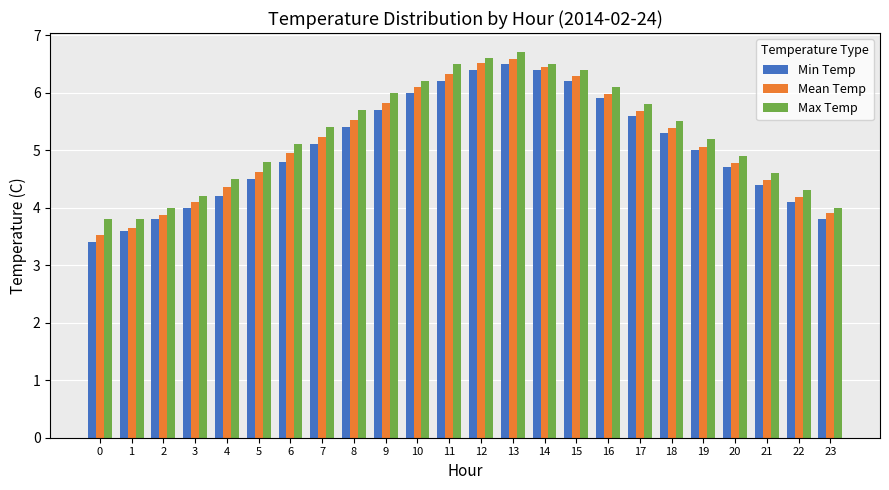

What is the difference between the maximum and minimum values in the Min Temp series?

3.1